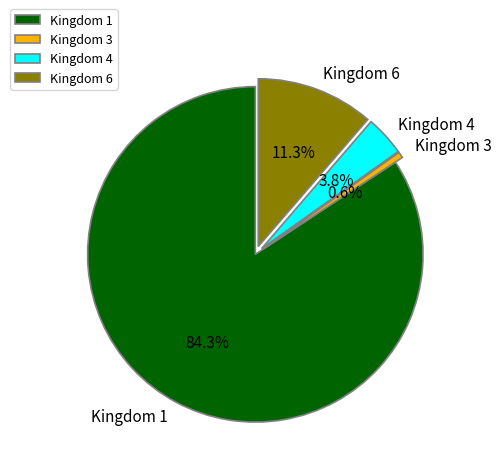

What is the ratio of the value at Kingdom 6 to the value at Kingdom 1?

0.1